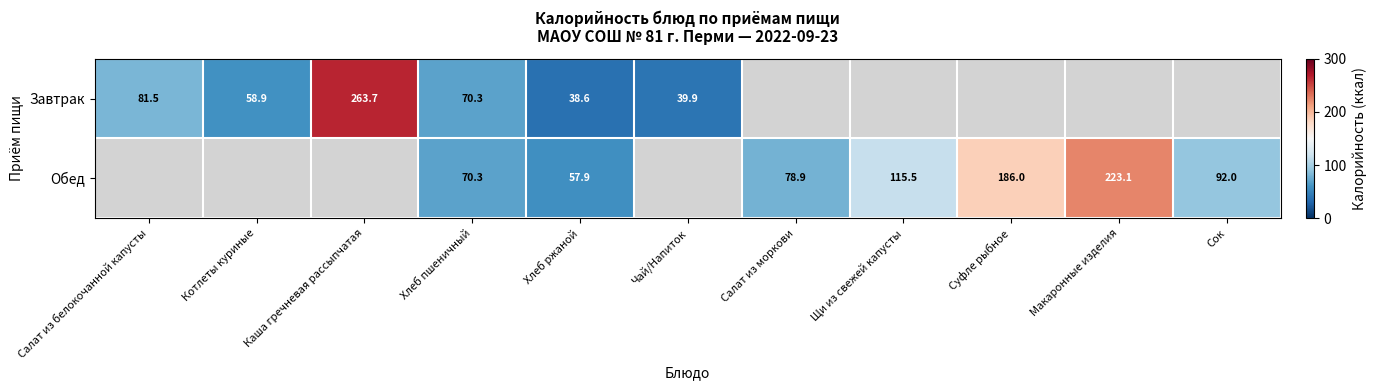

The Завтрак series shows 39.9 at Чай/Напиток. True or false?

True